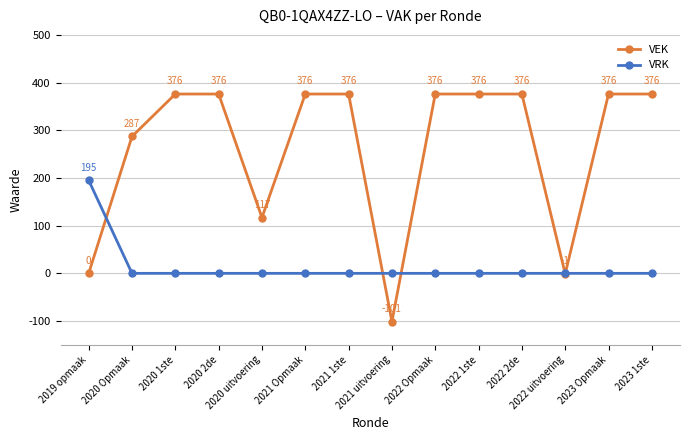

How many VEK values are between 117 and 376?

11